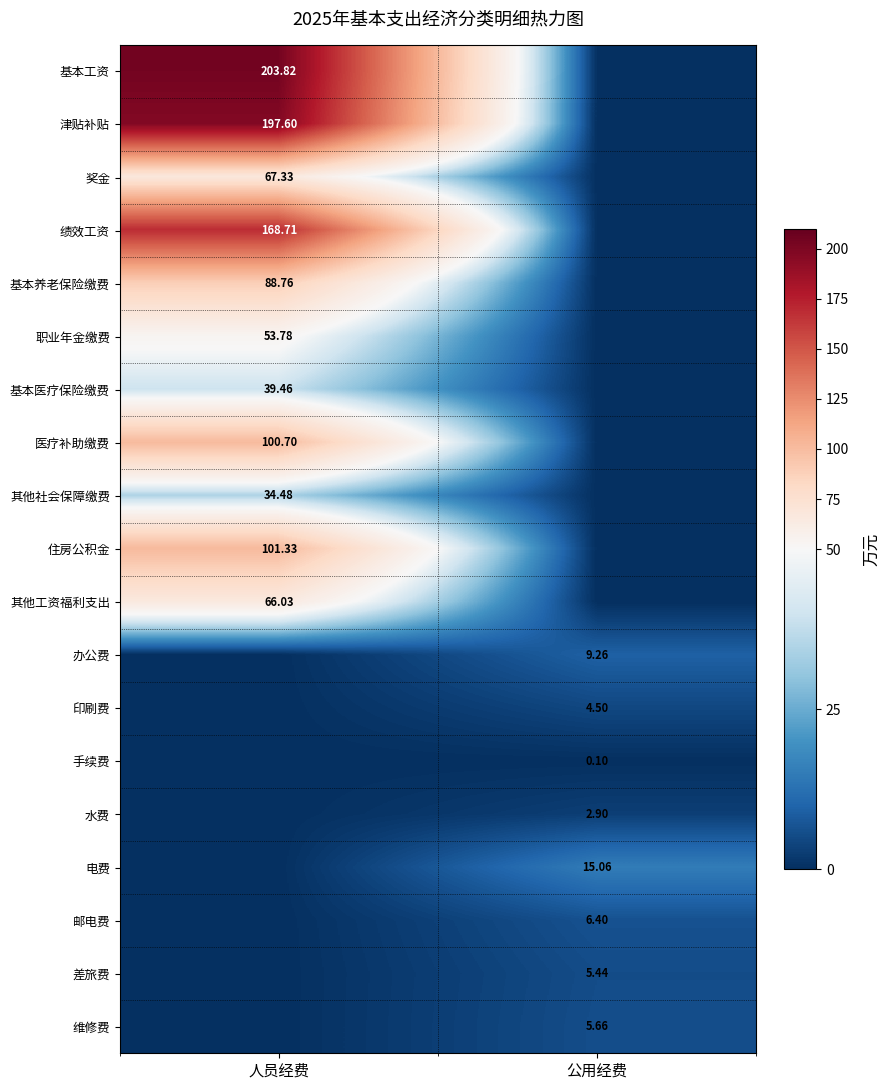

Is the value of 奖金 at 人员经费 greater than the value of 基本医疗保险缴费 at 人员经费?

Yes